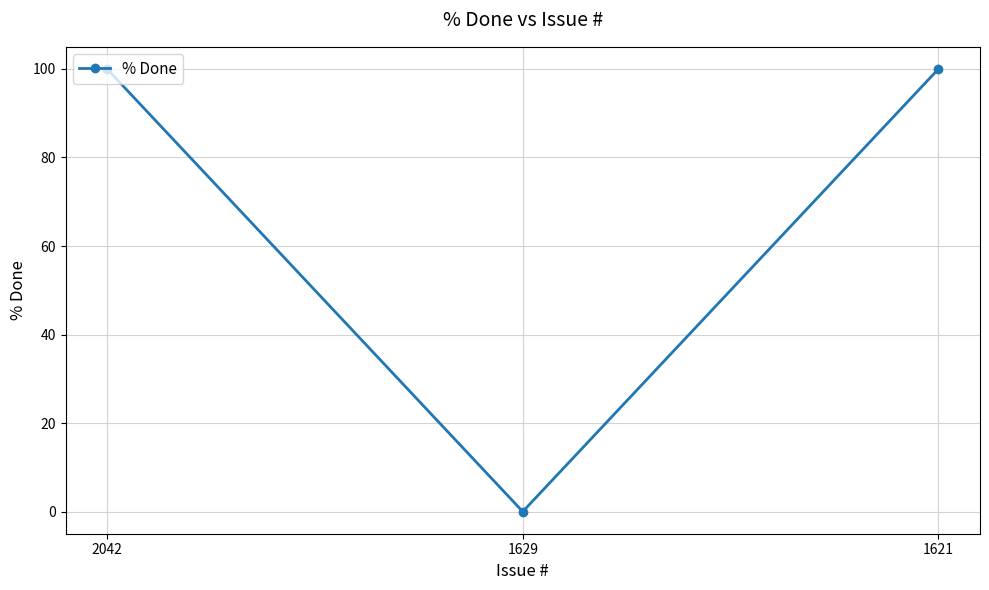

Reading left to right, extract all data points from this chart.

2042=100	1629=0	1621=100